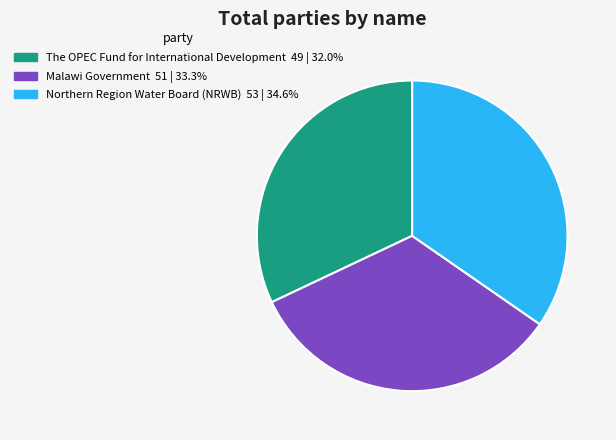

Does any single category account for the majority?

No